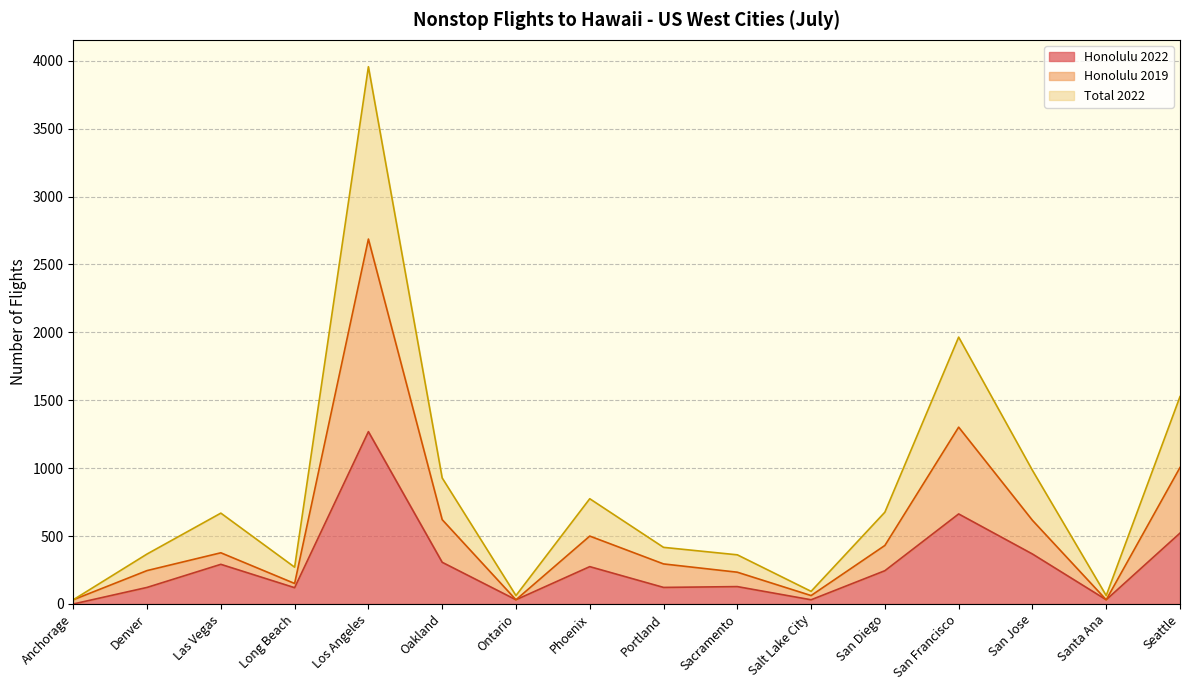

Is it true that Total 2022 equals 271 at Long Beach?

True